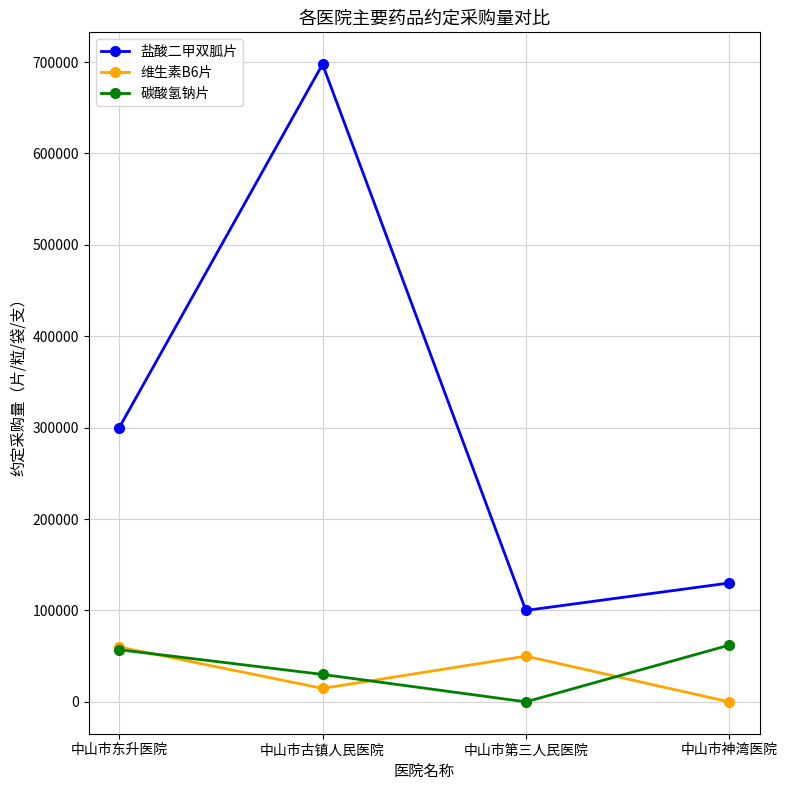

At which label does 盐酸二甲双胍片 reach its peak?

中山市古镇人民医院